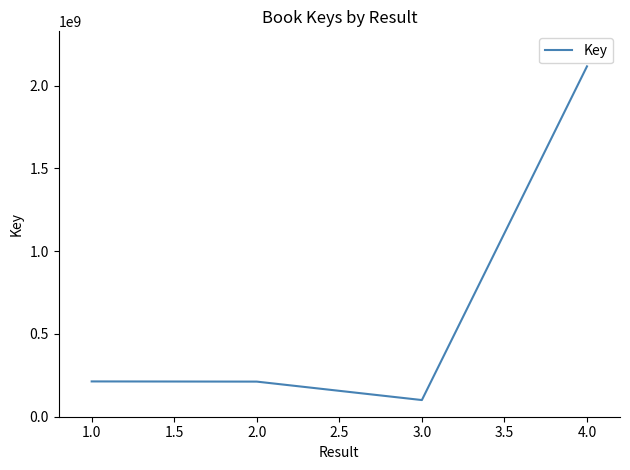

Is it true that the value at 1.0 is 315041096?

False